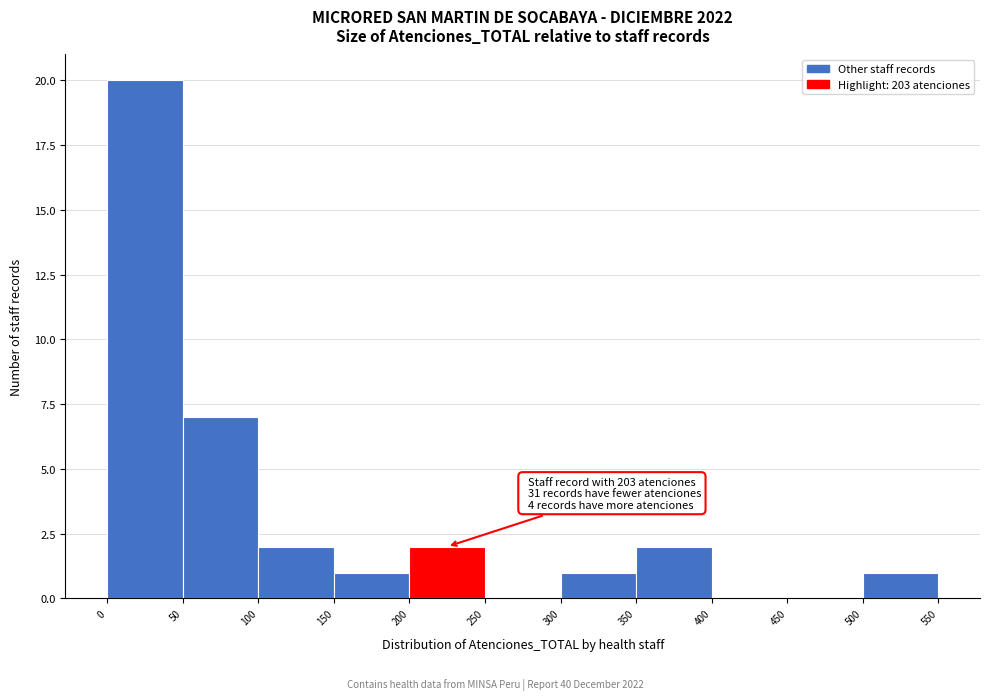

Which range on the x-axis has the tallest bar?

0 to 50